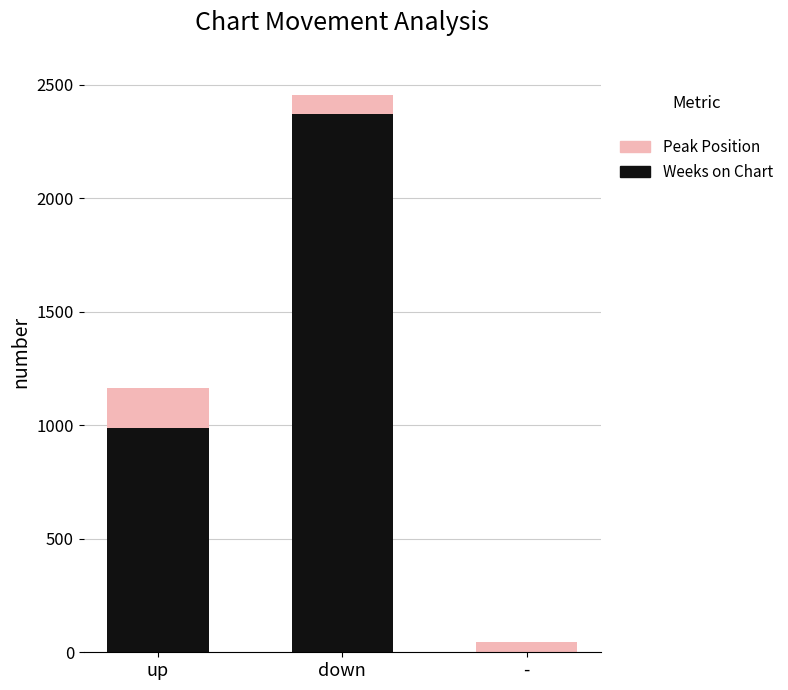

What is the maximum value for Weeks on Chart?

2371